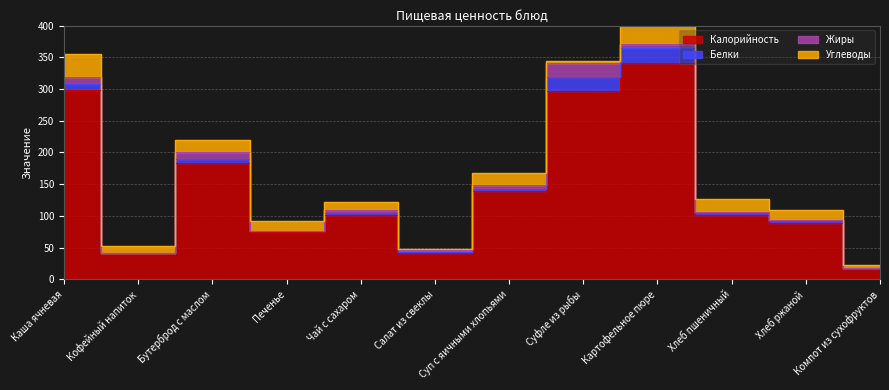

What is the highest value of the Калорийность series?

341.0